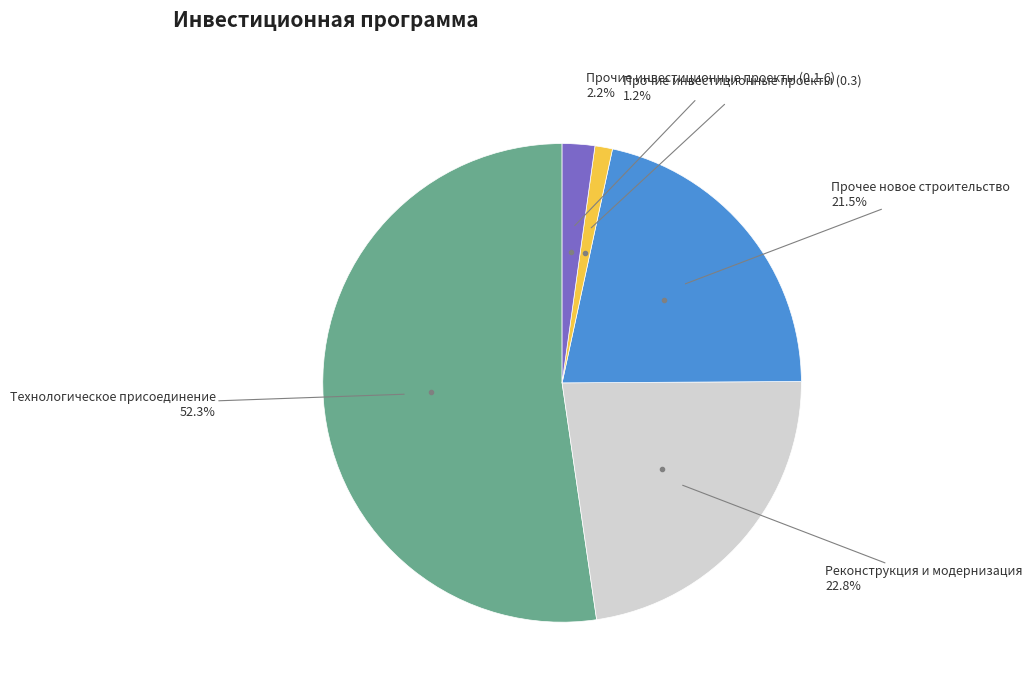

How many segments does this pie chart have?

5